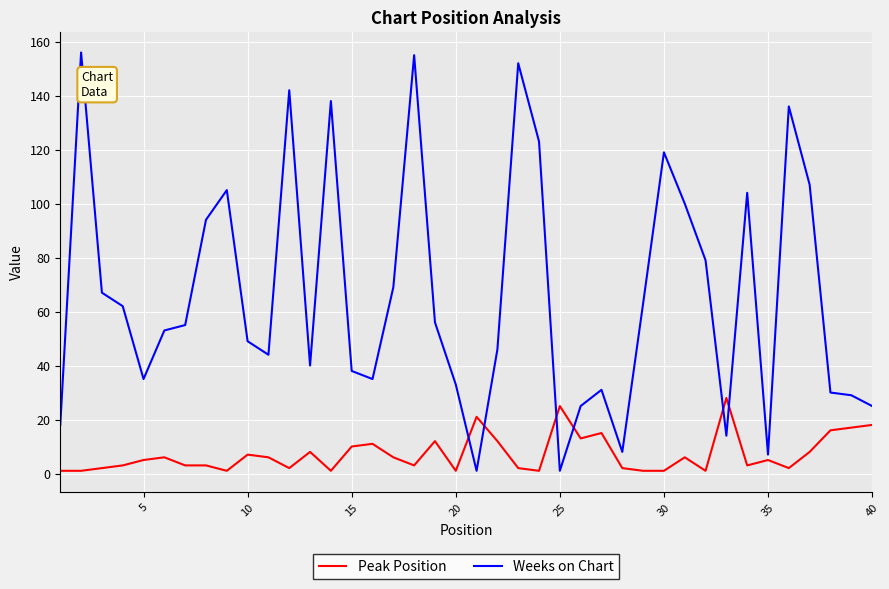

What is the sum of all Peak Position values?

289